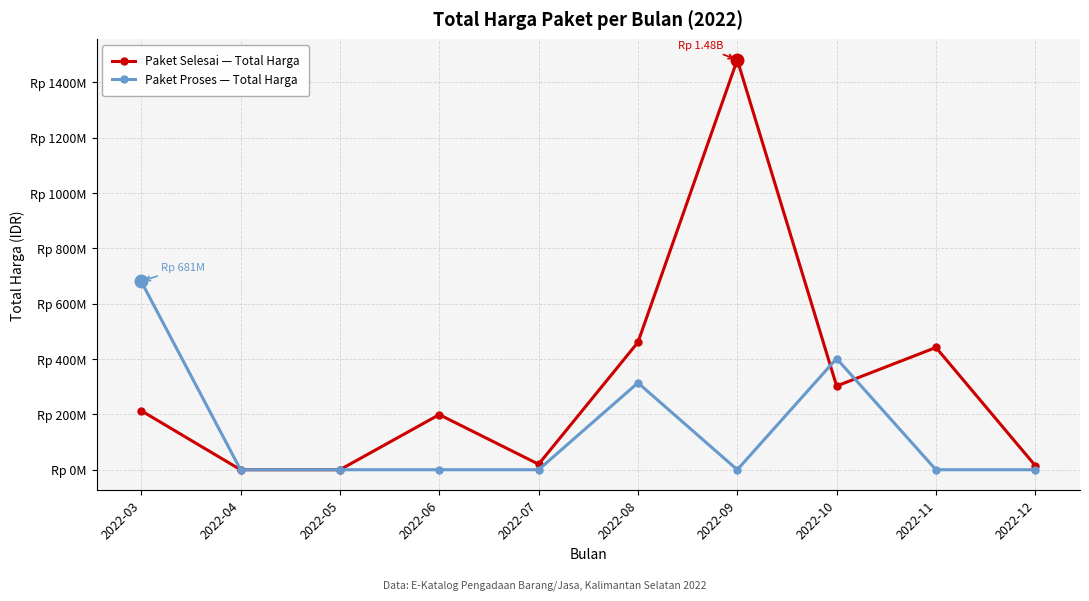

Is this an area chart (filled region under the line)?

No